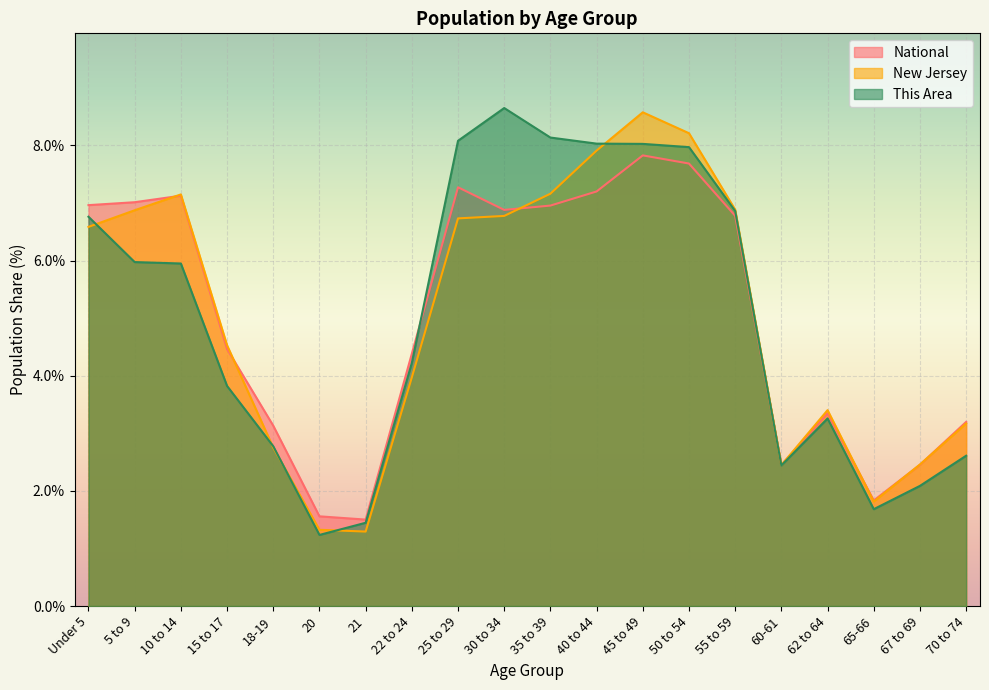

Is it true that This Area equals 8.1 at 35 to 39?

True